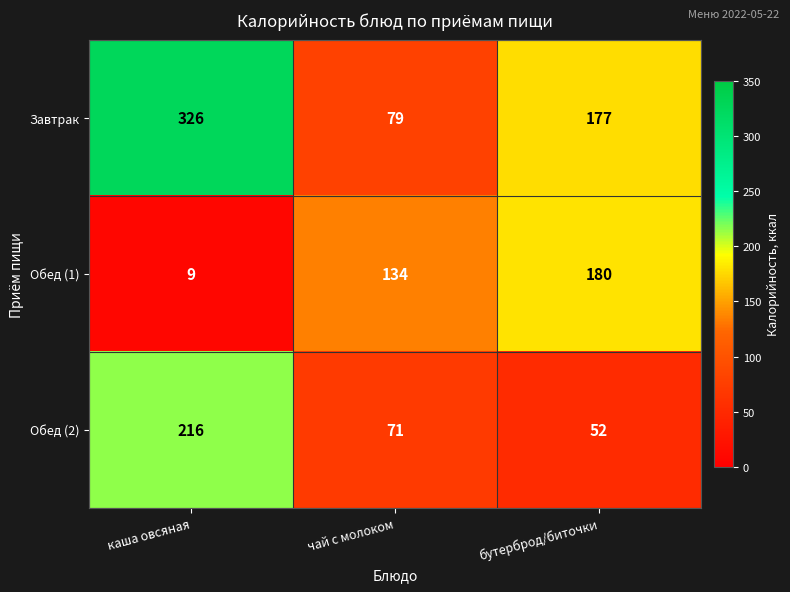

How many values in the Обед (1) series are below 134?

1